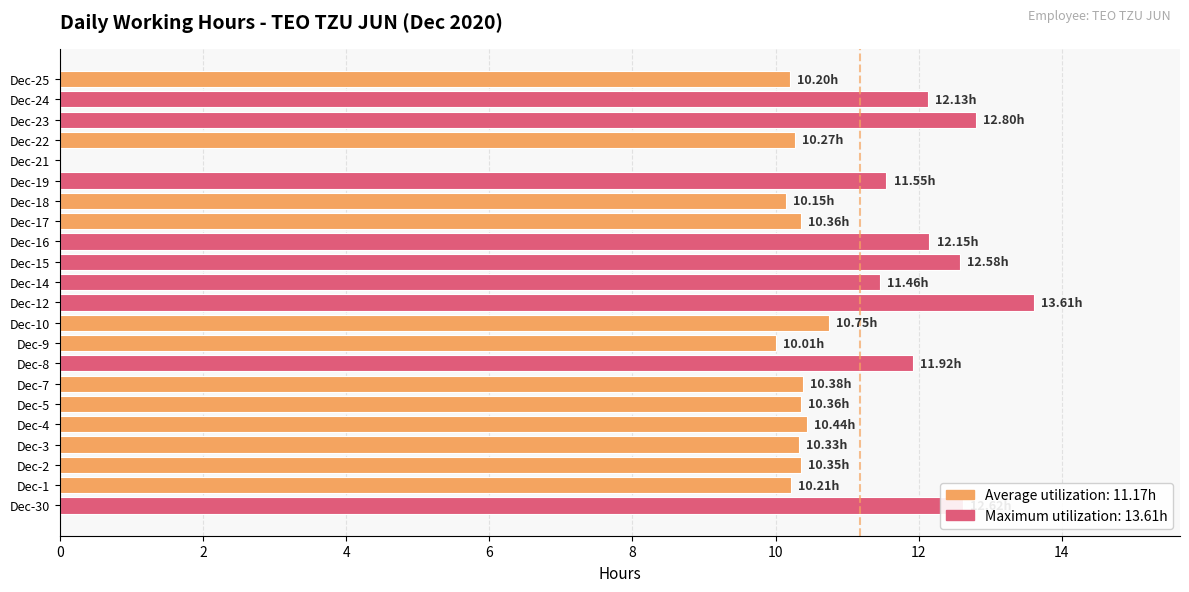

Where is the data nearest to the value 6?

Dec-9